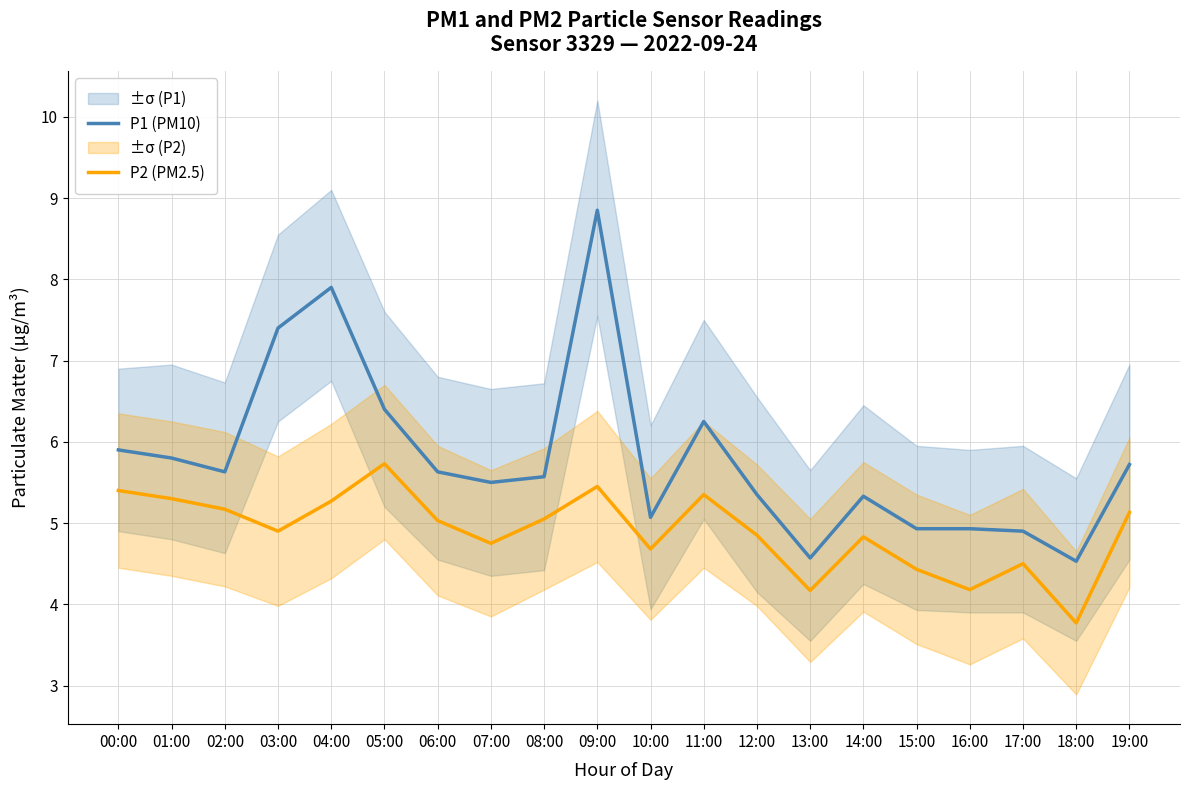

What is the label of the 2nd point from the right?

18:00